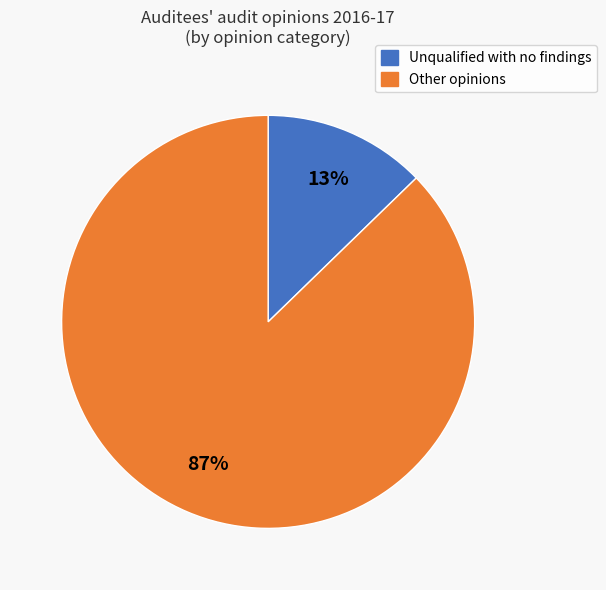

Does any single category account for the majority?

Yes